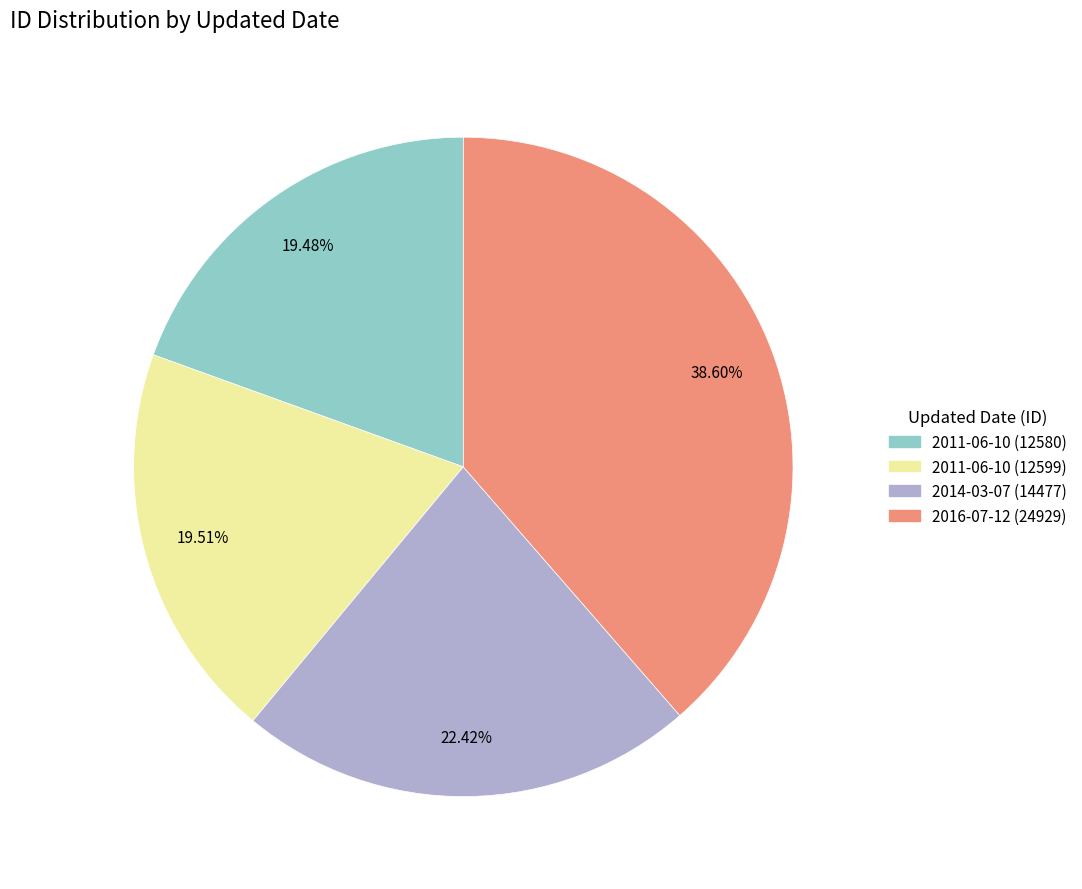

What is the ratio of the value at 2011-06-10 (12599) to the value at 2016-07-12 (24929)?

0.5